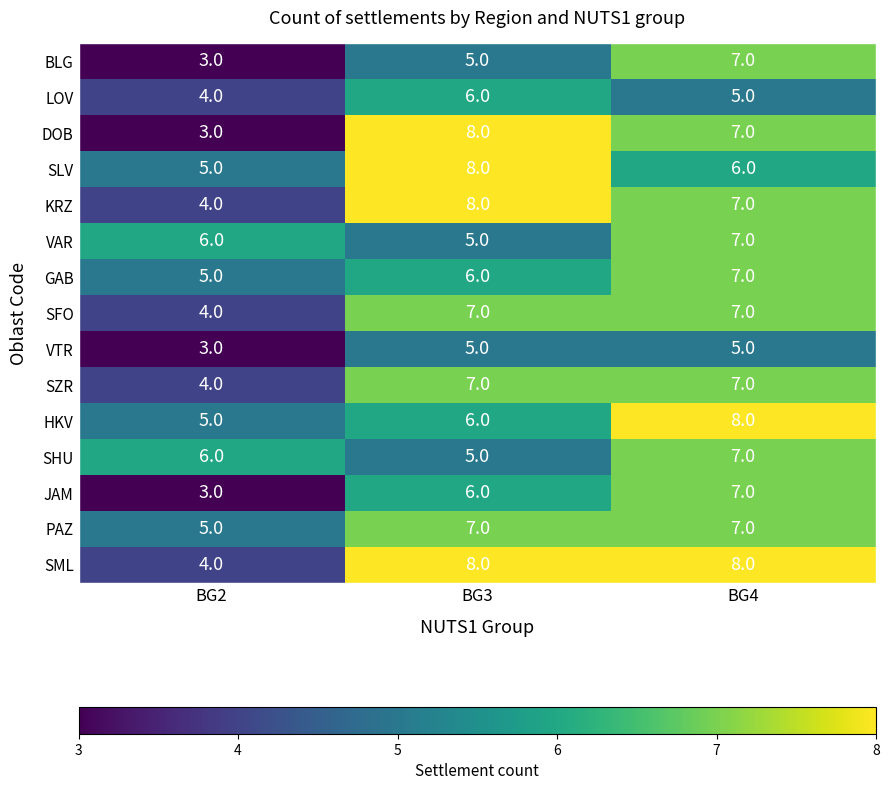

What is the approximate value of PAZ at BG2?

5